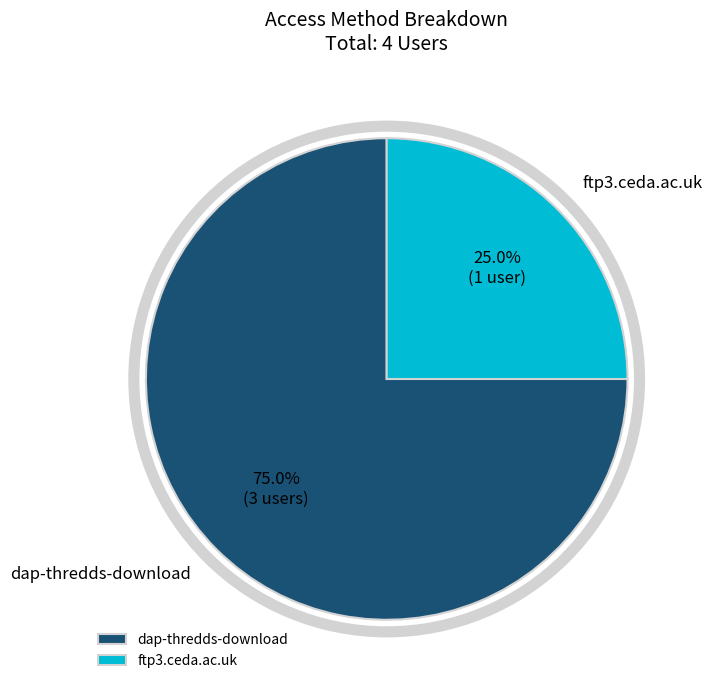

How many slices are in this pie chart?

2